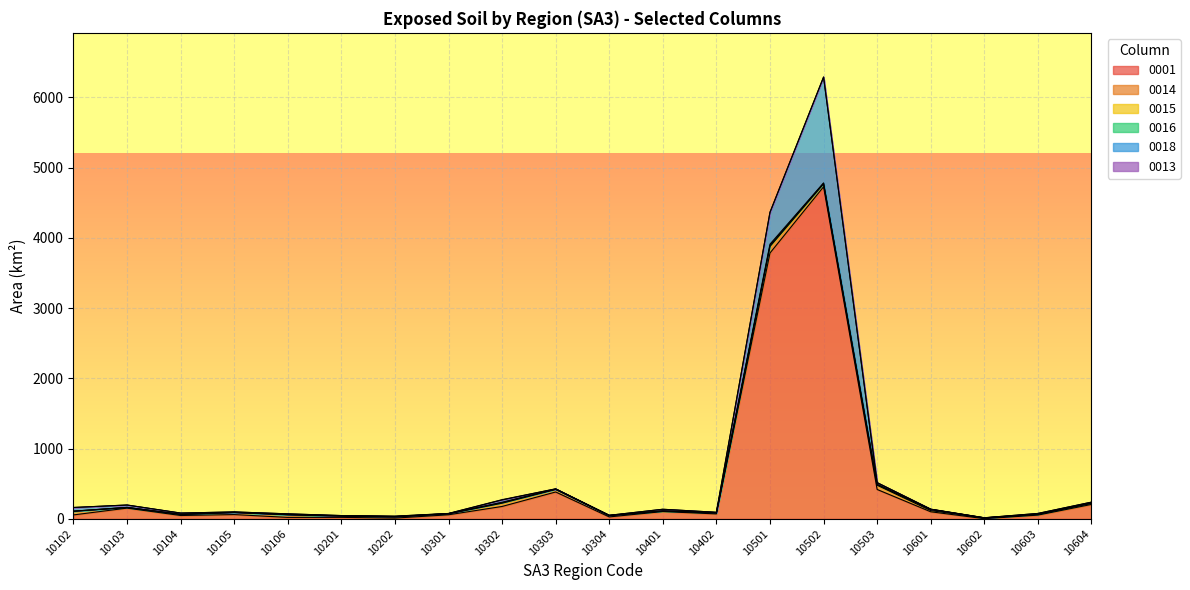

At 10304, list the series in order from largest to smallest.

0001, 0014, 0015, 0013, 0018, 0016